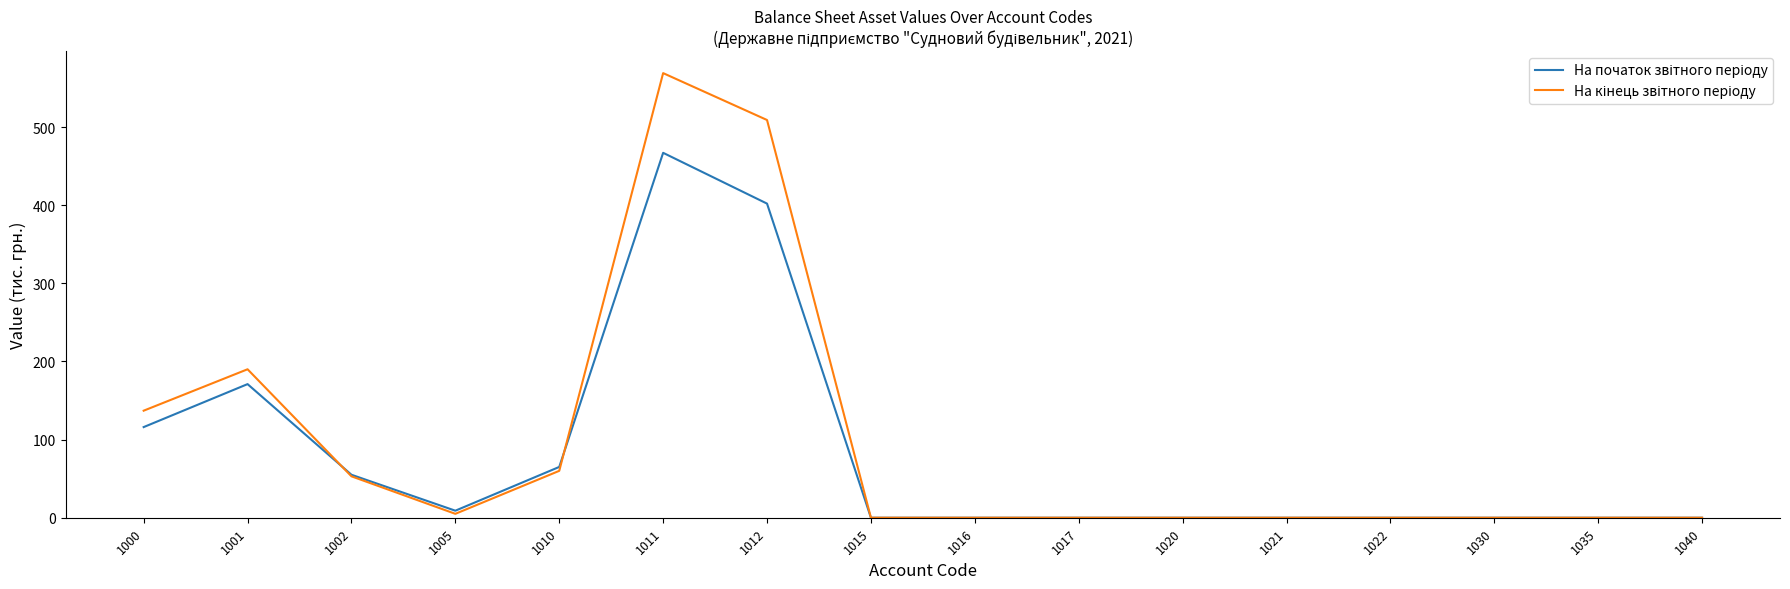

At which category is the sum across all series the highest?

1011